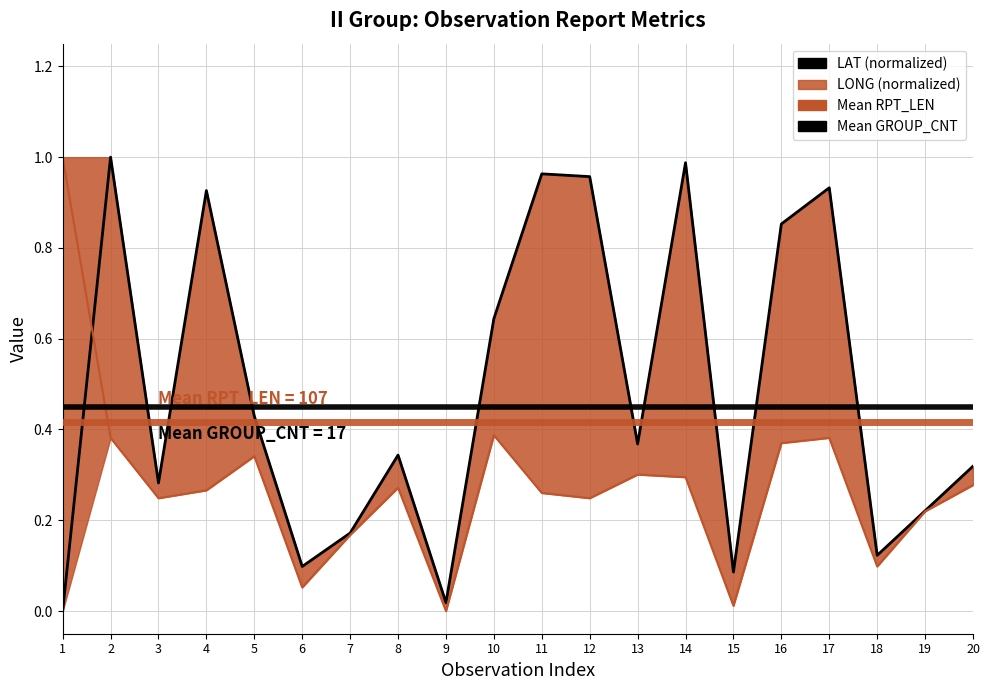

What is the approximate value at 8?

0.3